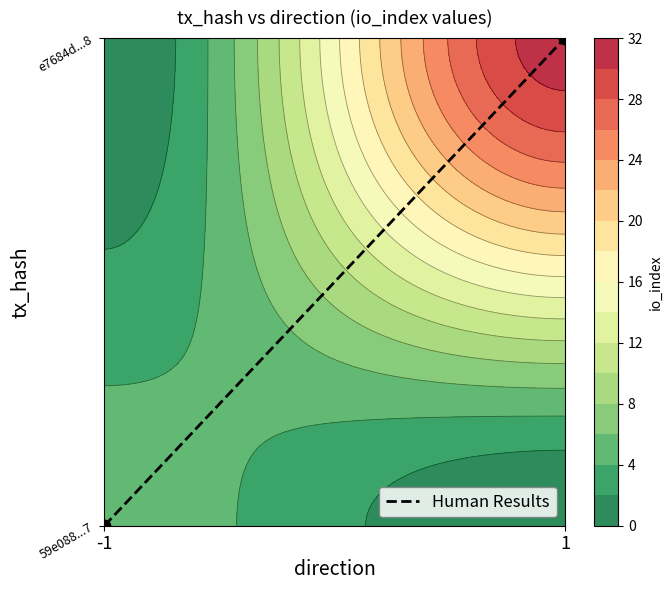

Rank the categories by value from highest to lowest.

1, -1